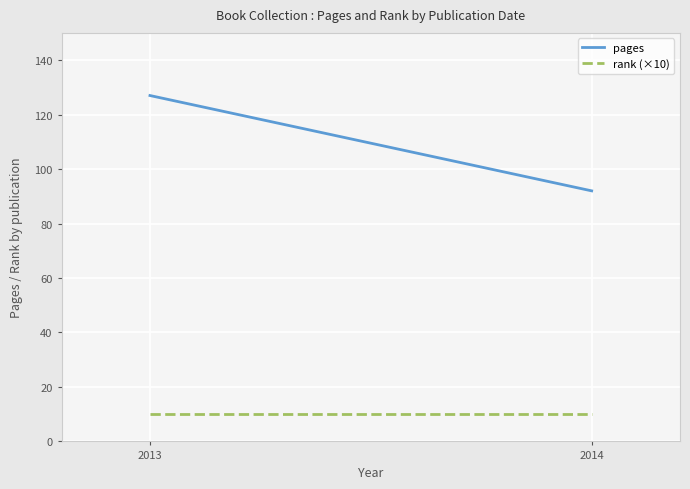

What is the total value across all series at 2014?

102